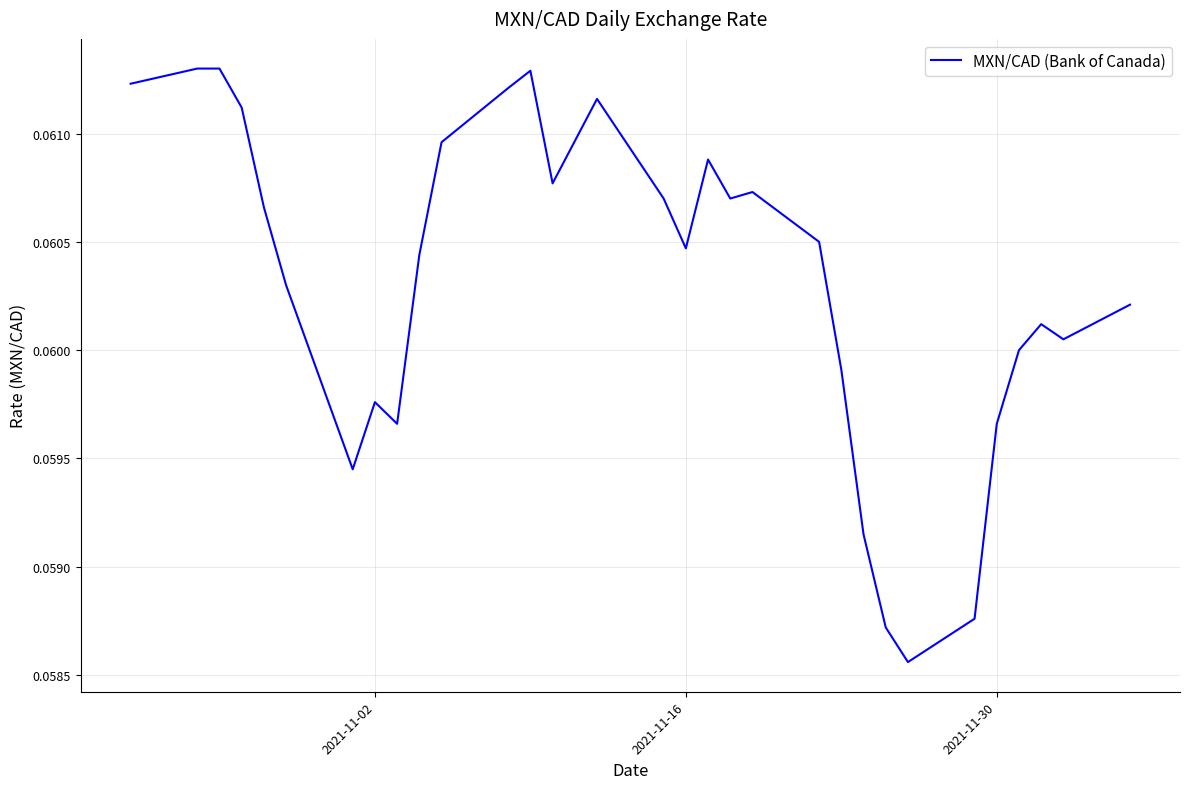

Count the values in the range 0 to 1.

31